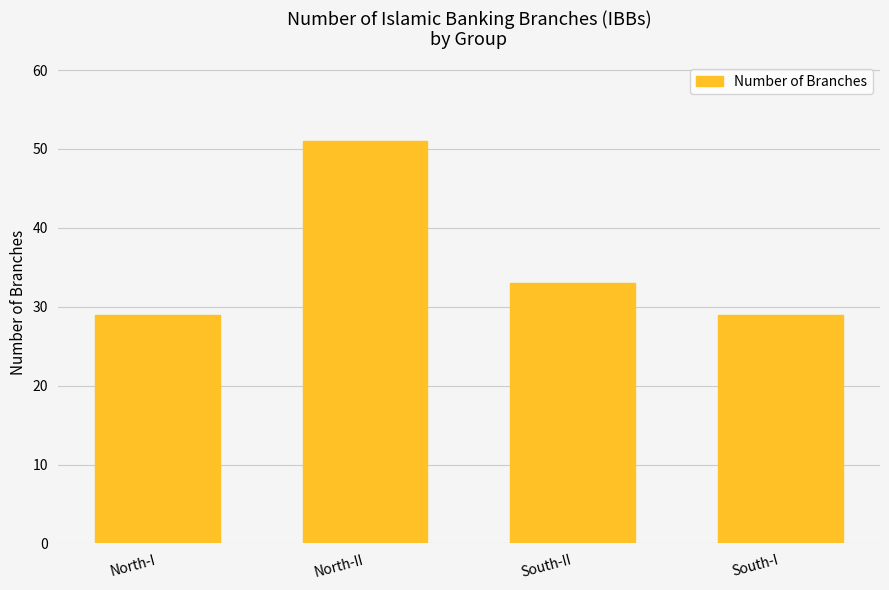

Approximately how many times larger is the value at South-I compared to North-I?

1.0